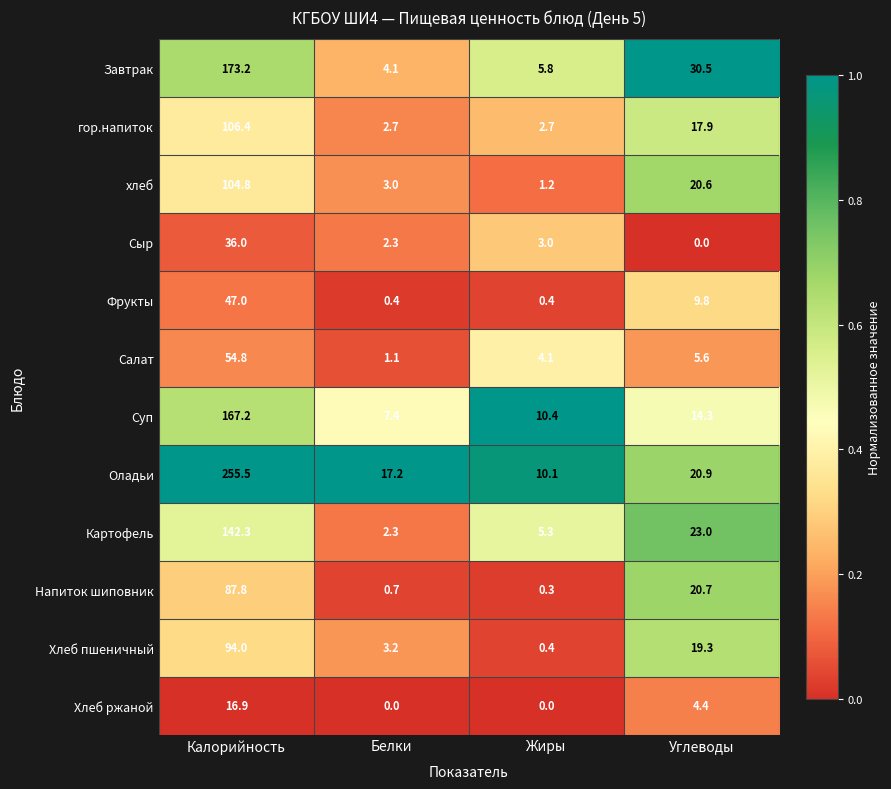

Is it true that Фрукты equals 70.4 at Калорийность?

False